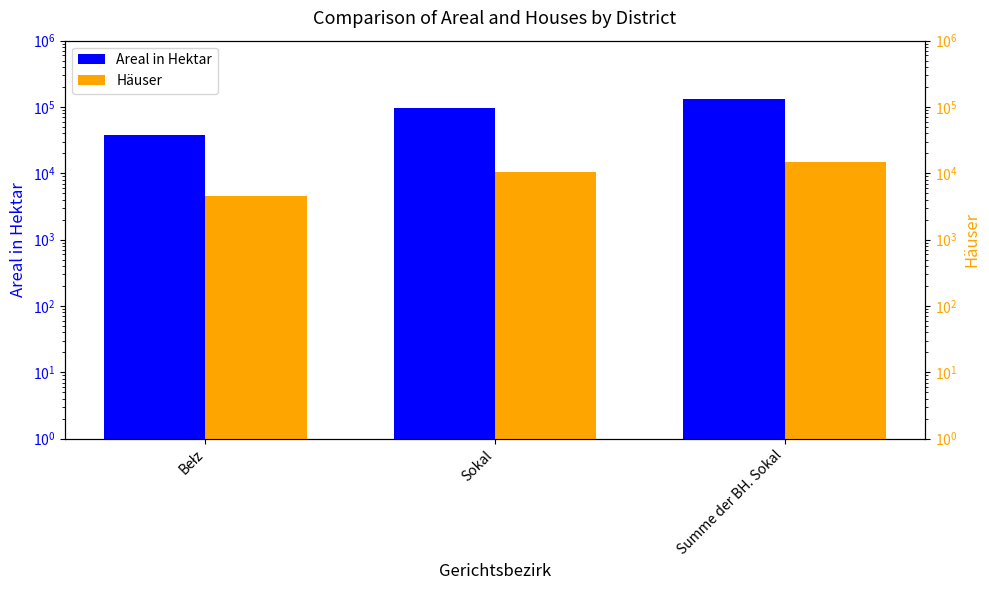

Between Sokal and Summe der BH. Sokal, which series saw the biggest shift?

Areal in Hektar